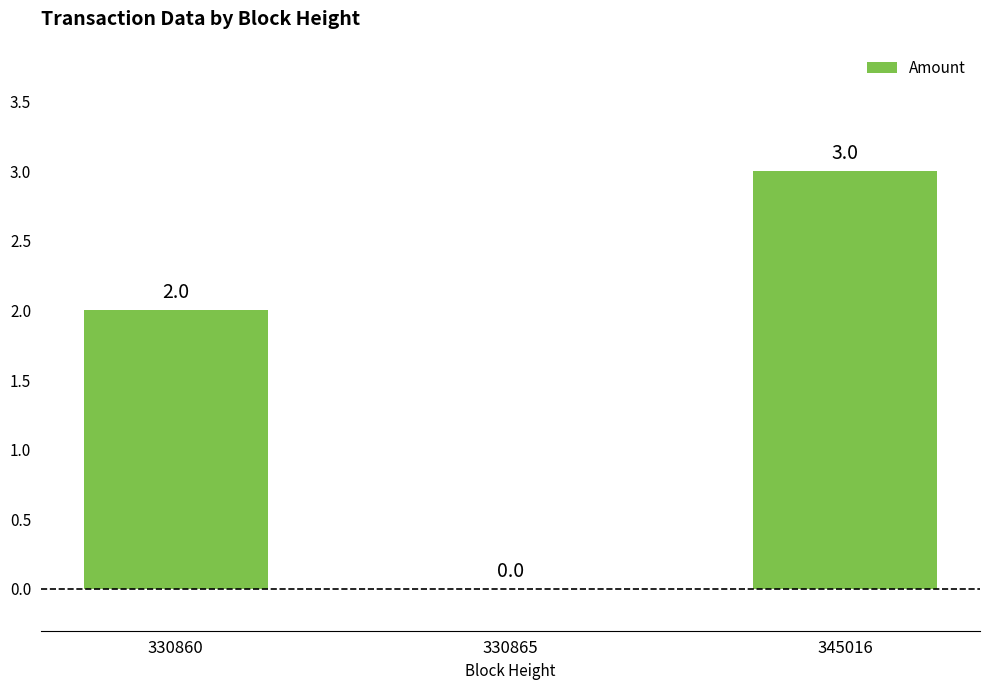

True or false: the data shows 1 at 330860.

False